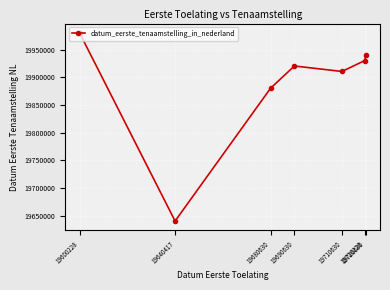

What is the value of the 5th point from the left?

19910828